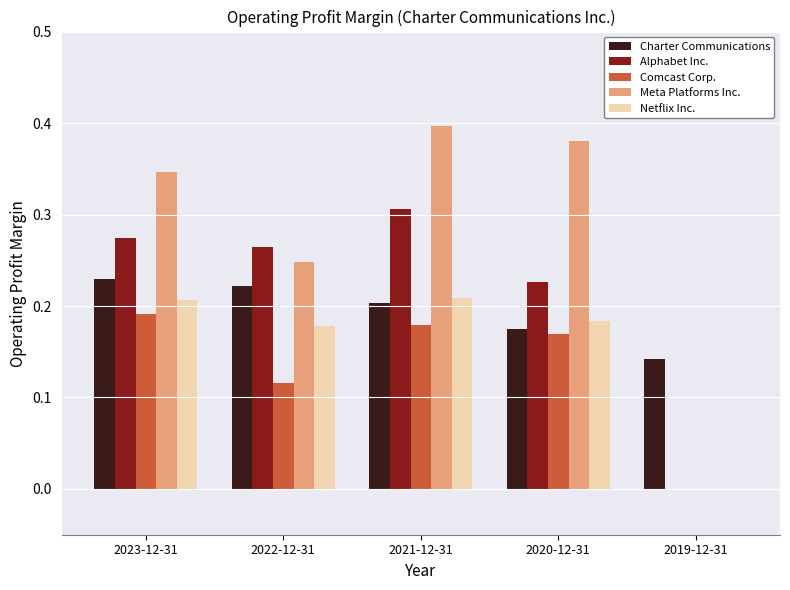

Which series changed the most between 2022-12-31 and 2021-12-31?

Meta Platforms Inc.